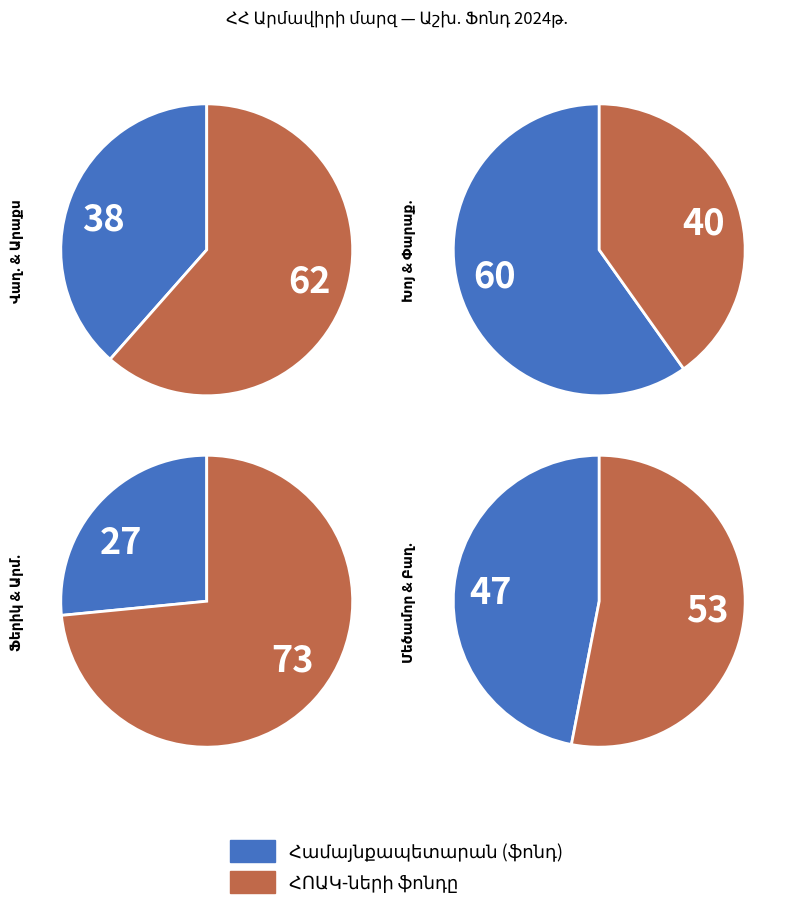

Rank the categories by Համայնքապետարանի աշխ.ֆոնդը value from lowest to highest.

Ֆերիկ, Բաղրամյան, Արմավիր, Վաղարշապատ, Արաքս, Փարաքար, Խոյ, Մեծամոր